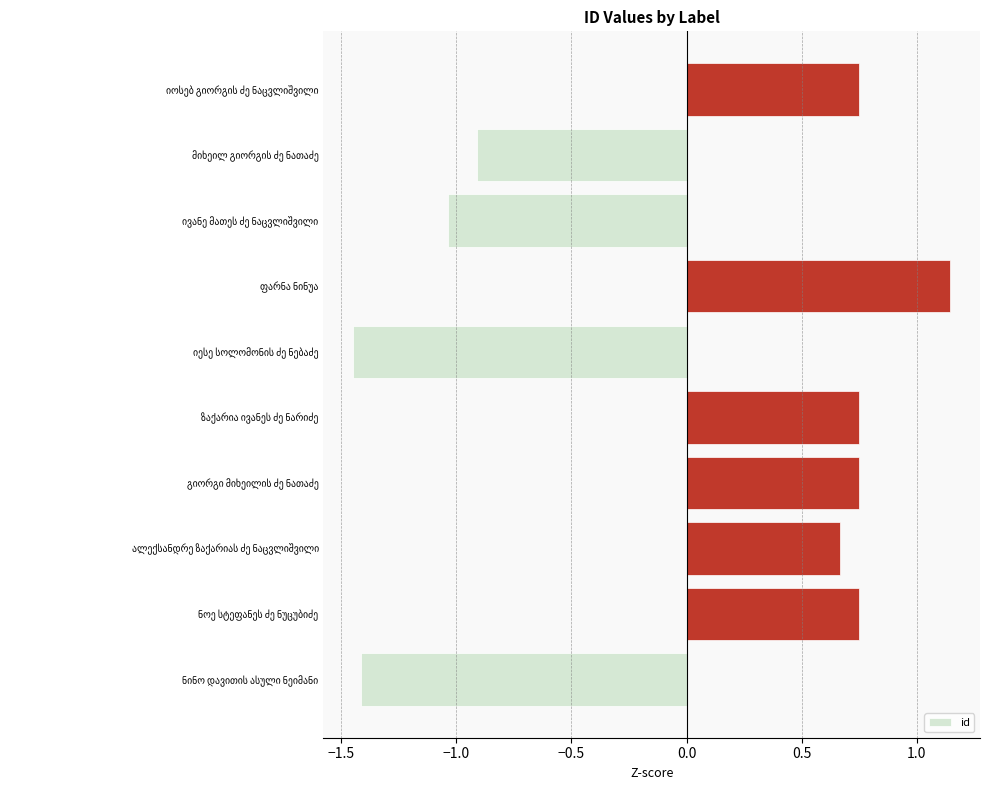

How many negative values are there?

4